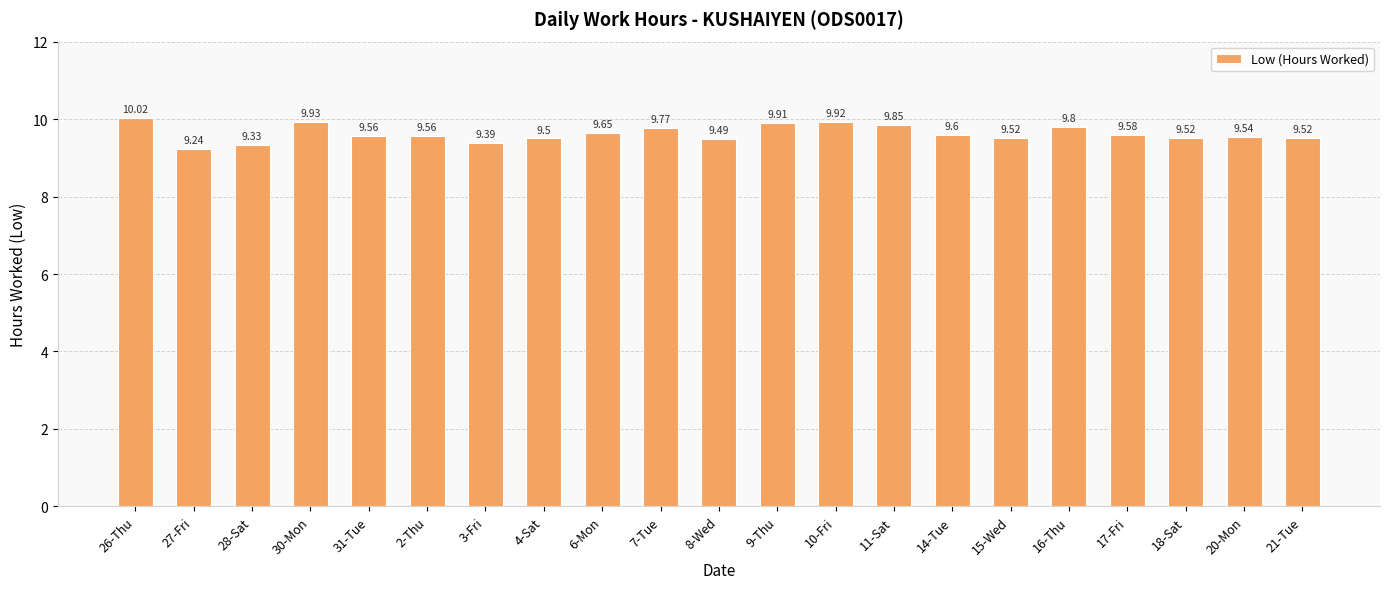

Between 9-Thu and 2-Thu, which is larger?

9-Thu